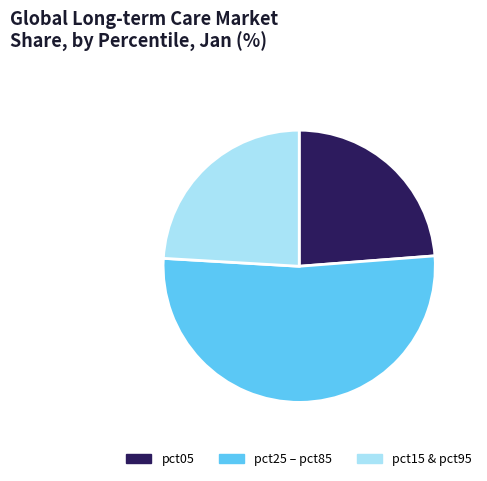

Is there any slice that represents more than half of the pie?

Yes